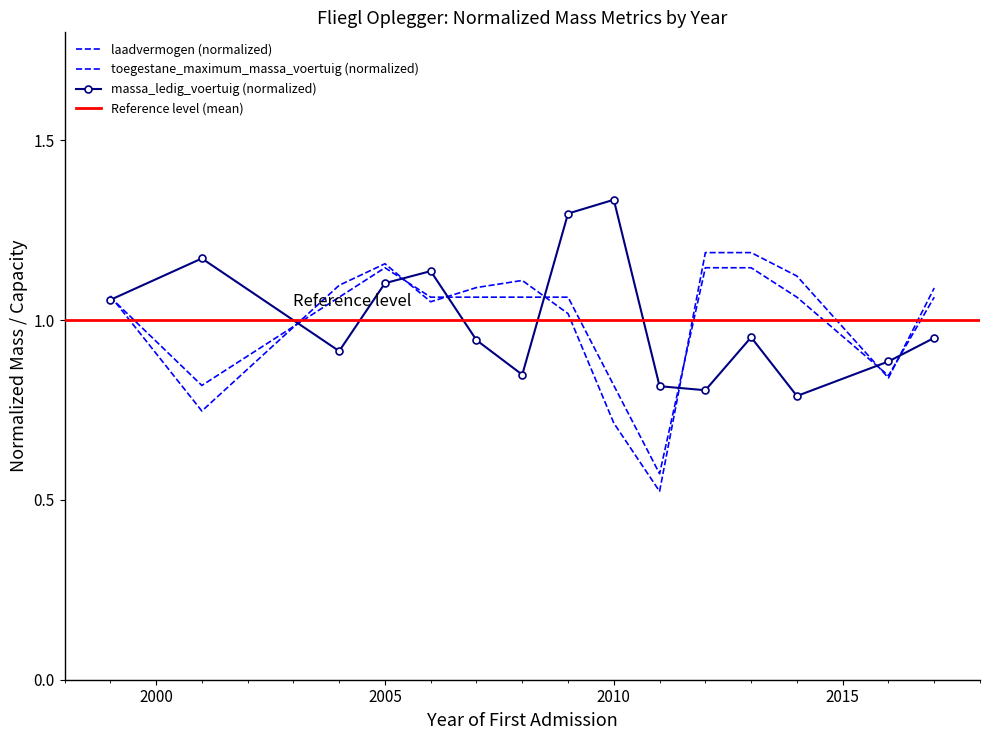

Is the value of massa_ledig_voertuig at 2006 greater than the value of toegestane_maximum_massa_voertuig at 2013?

No